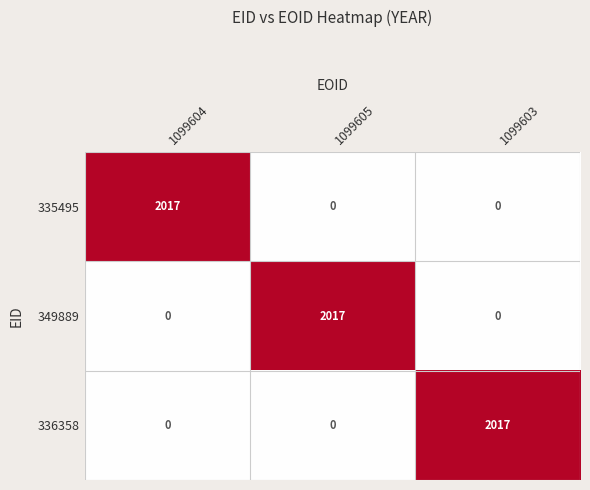

What is the difference between the highest and lowest values at 1099604?

2017